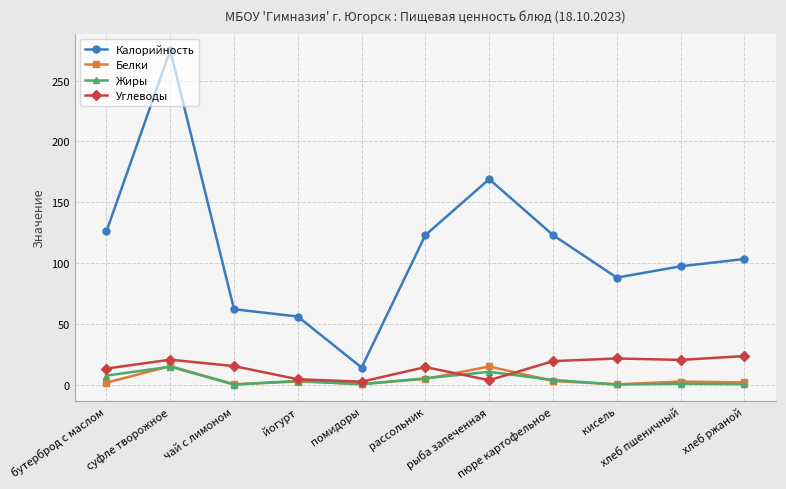

True or false: Жиры has more than 2 interior local peaks.

True